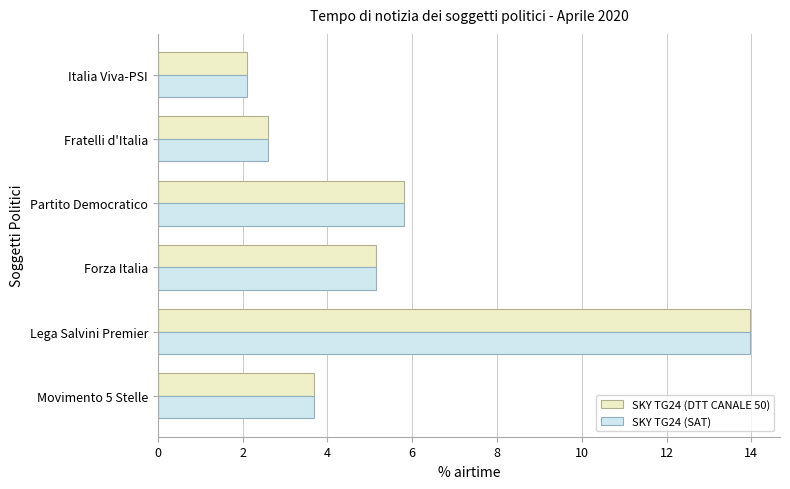

What is the difference between the maximum and minimum values in the SKY TG24 (SAT) series?

11.9